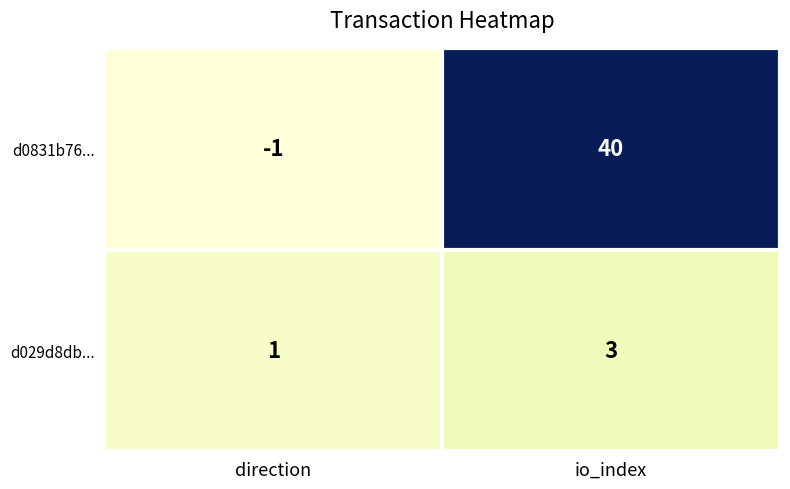

The d029d8db... series shows 0 at direction. True or false?

False